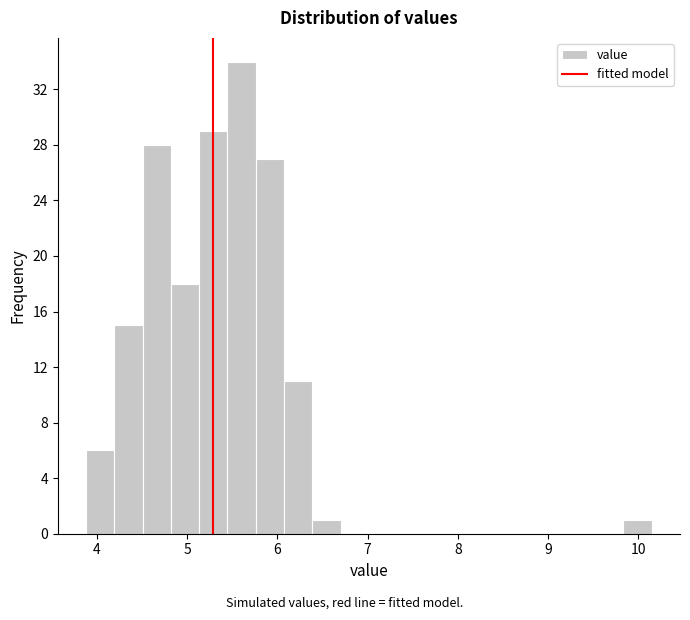

Around what value on the x-axis is the tallest bar? Give the approximate position of its centre, as read against the axis.

5.6